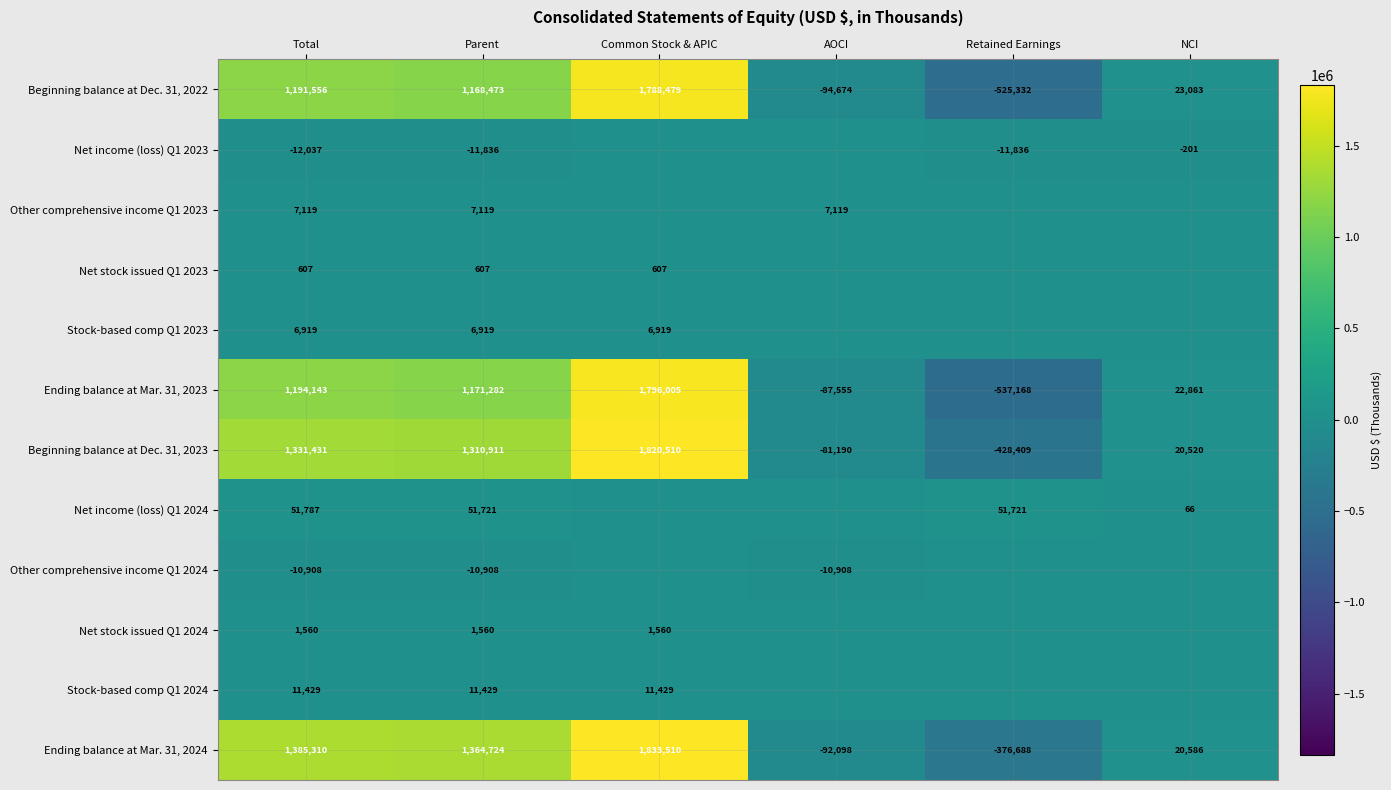

What is the spread (max minus min) of values at Total?

1397347